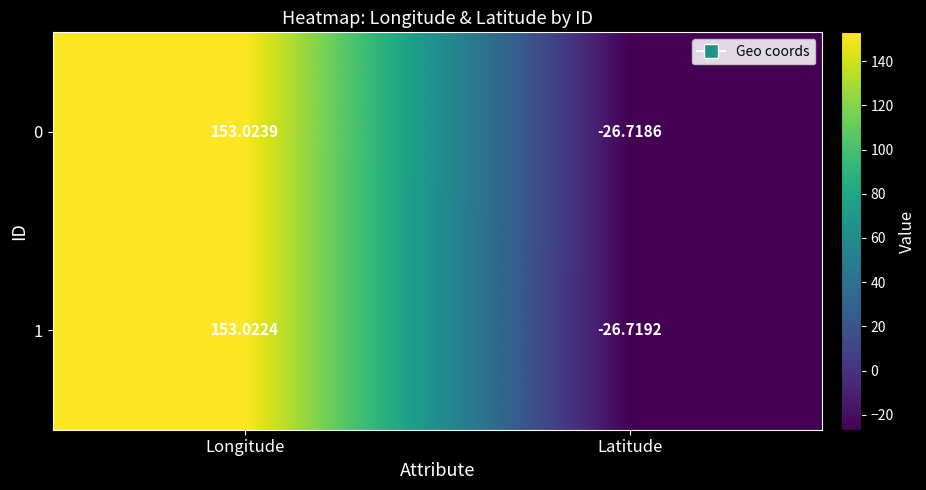

Which series has the largest total across all categories?

0